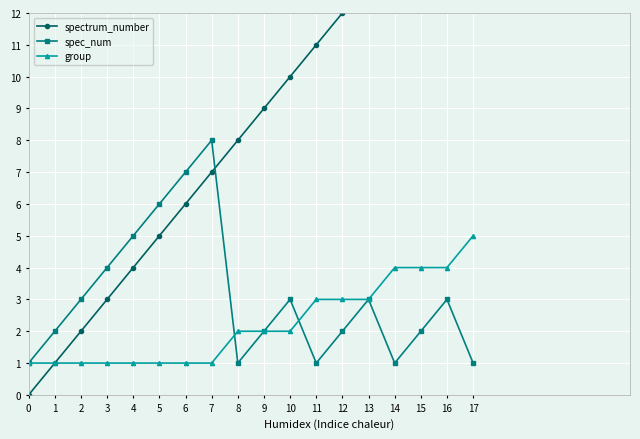

What is the difference between the highest and lowest values at 17?

16